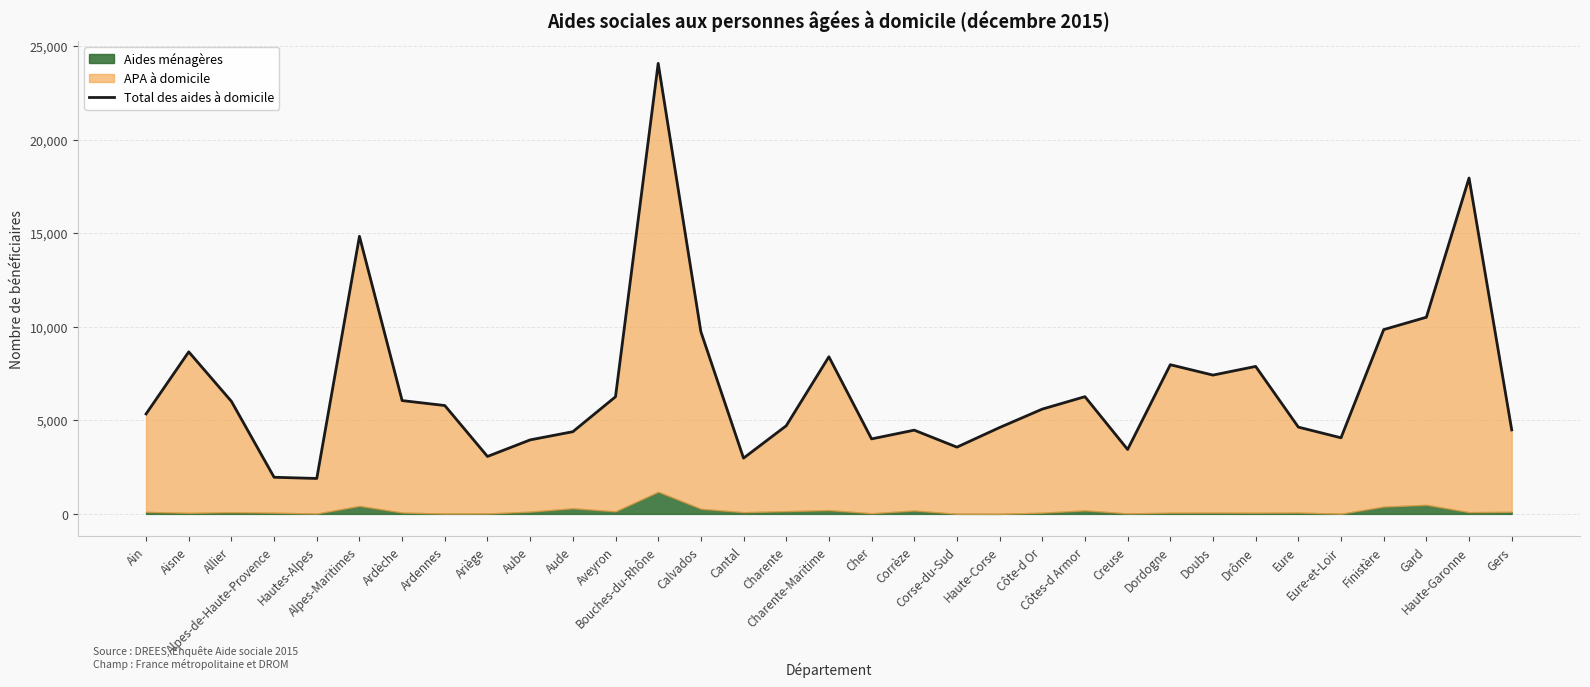

What is the label of the 23rd point from the right?

Aude